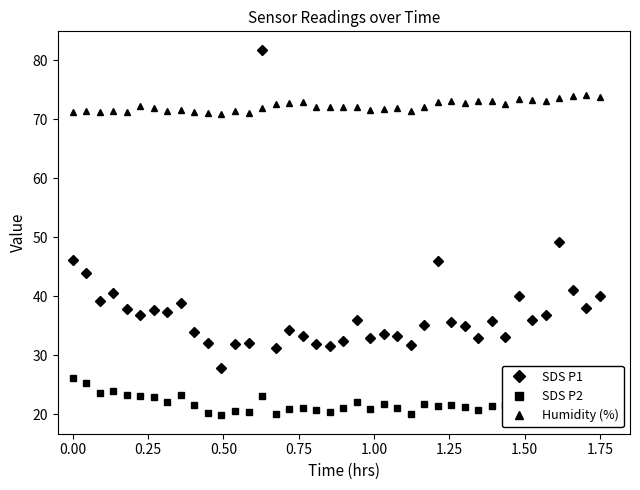

At how many categories does at least one series exceed 21?

40